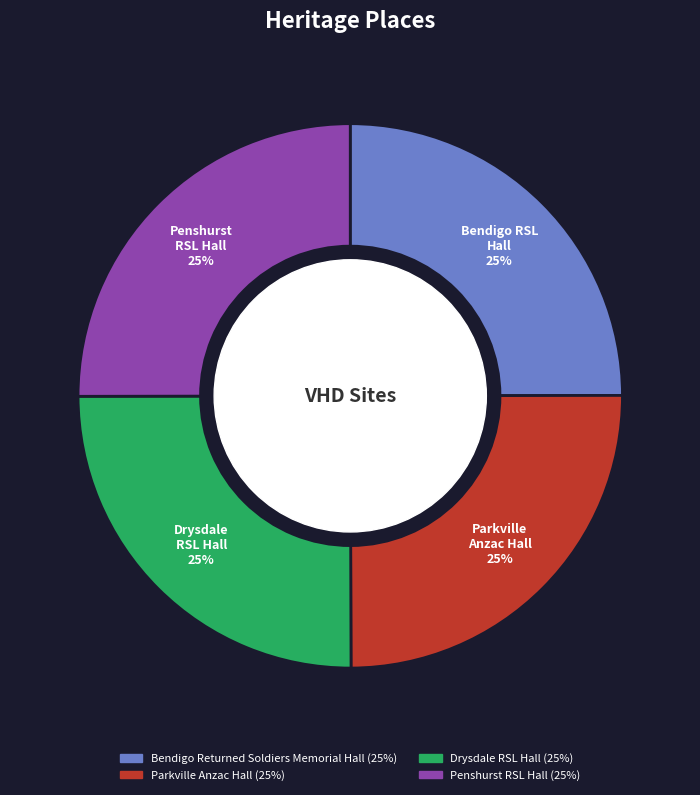

To the nearest percent, what is the average slice percentage?

25%